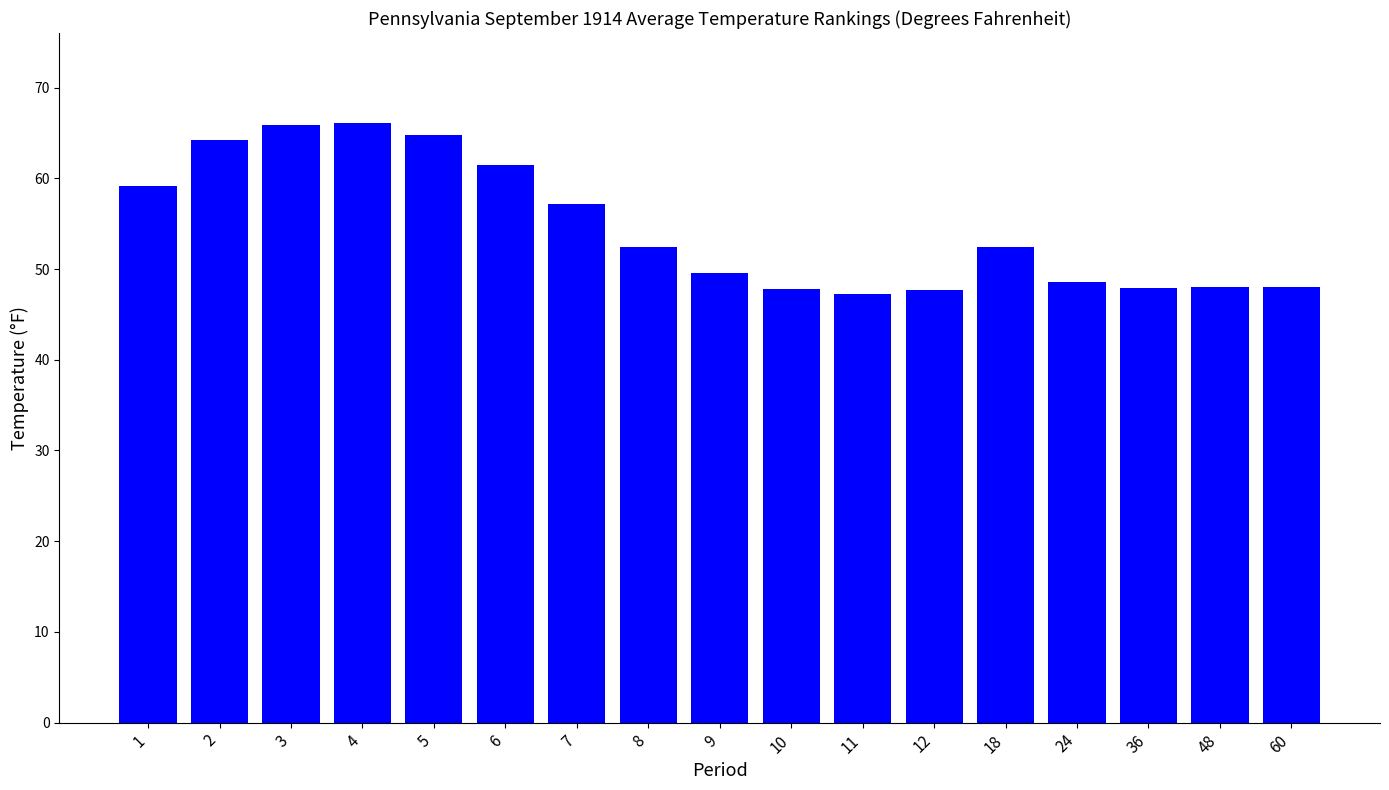

Where does the data first go above 52?

1